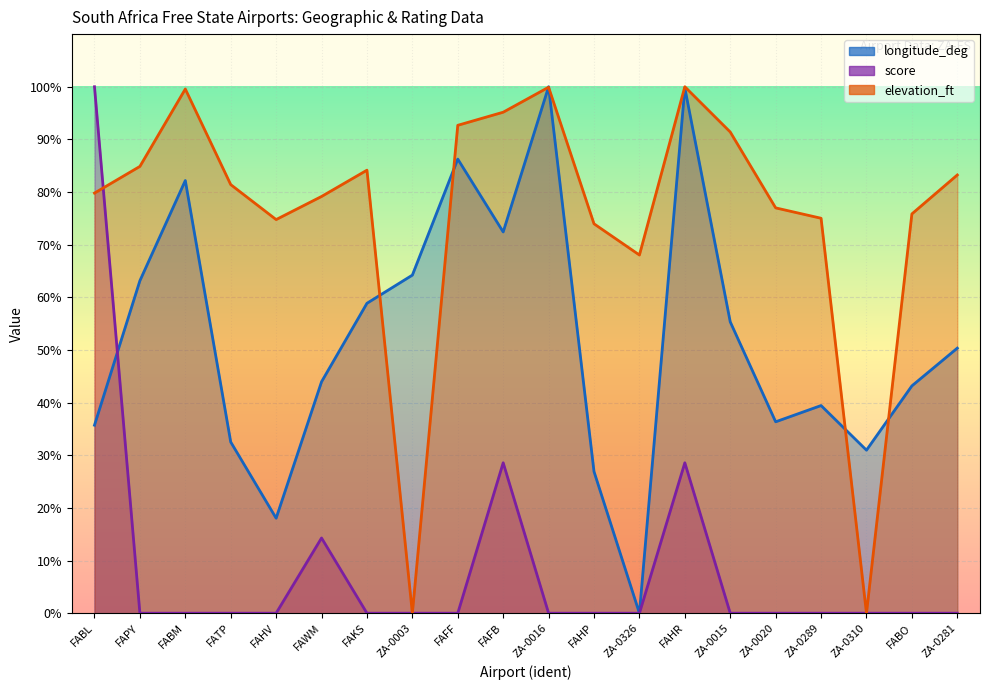

Which has a higher value, FABL or FAWM?

FAWM